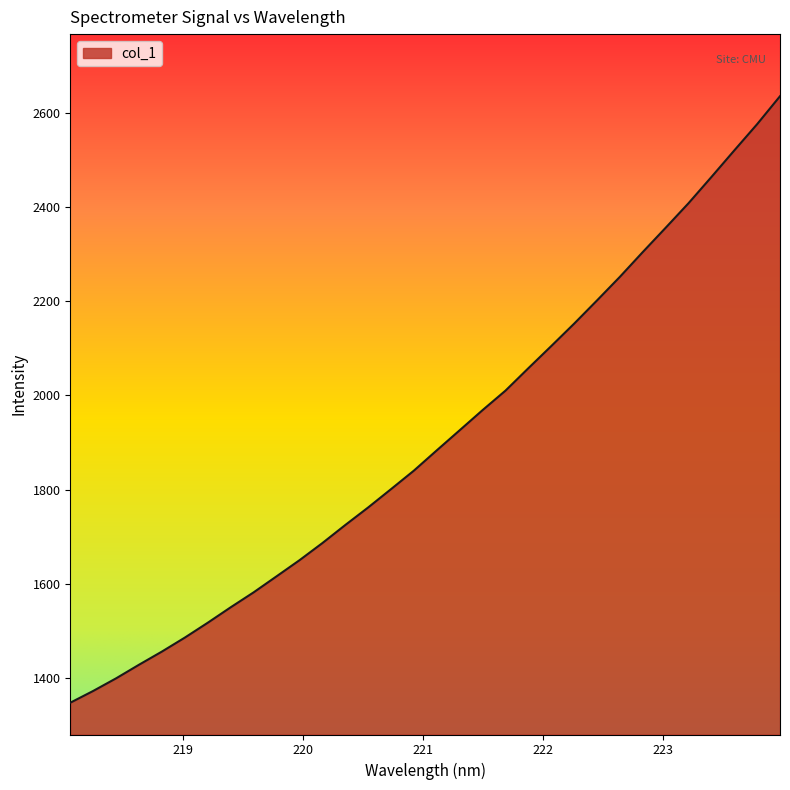

What is the greatest value displayed?

2634.6